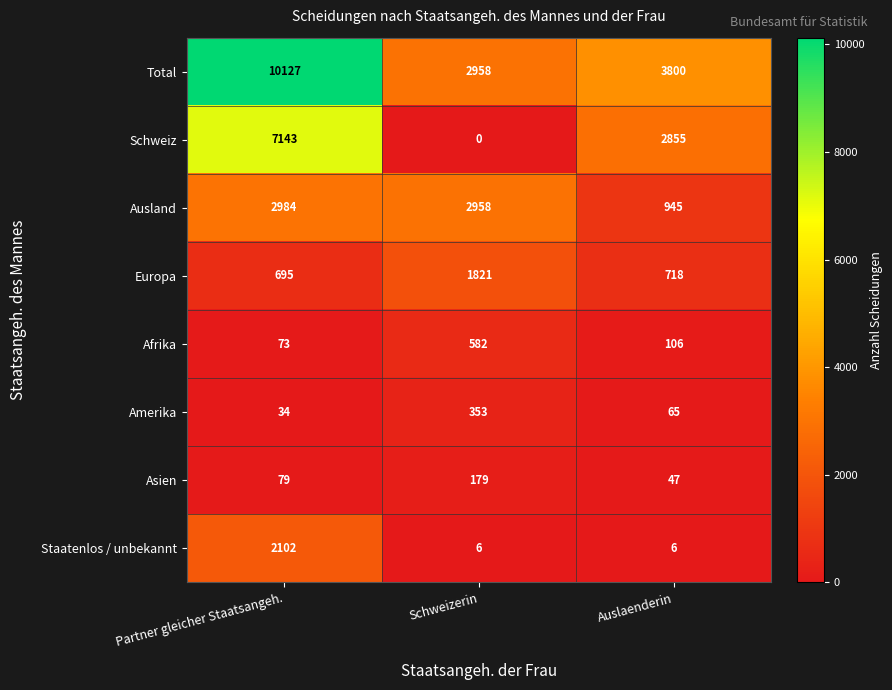

Rank the series by their maximum value, from highest to lowest.

Total, Schweiz, Ausland, Staatenlos / unbekannt, Europa, Afrika, Amerika, Asien